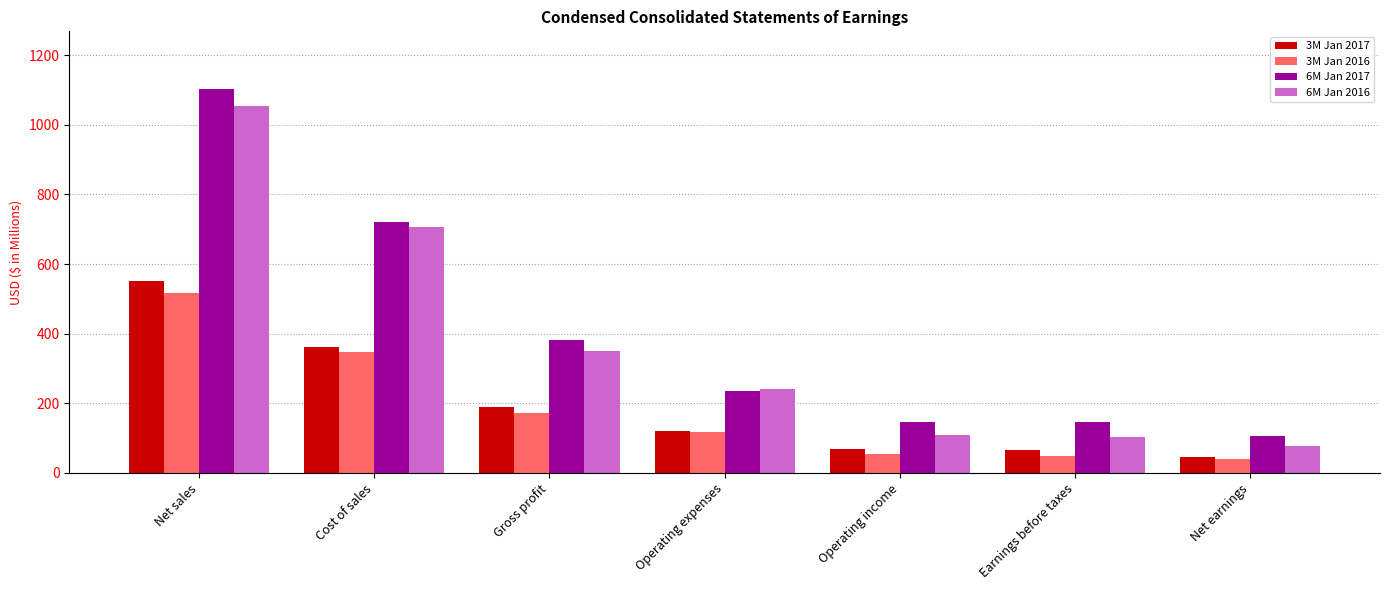

How many bars are there in total?

28